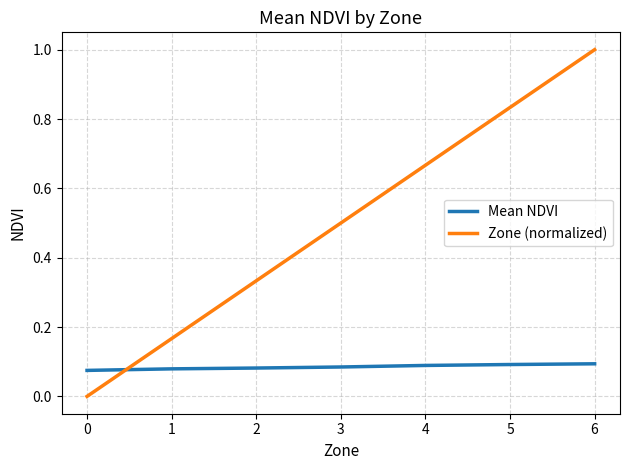

Rank the series by their maximum value, from lowest to highest.

Mean NDVI, Zone (normalized)